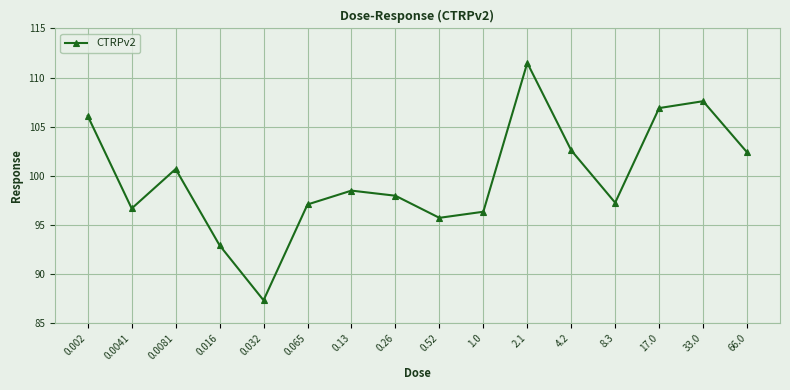

Between 1.0 and 0.26, which is larger?

0.26